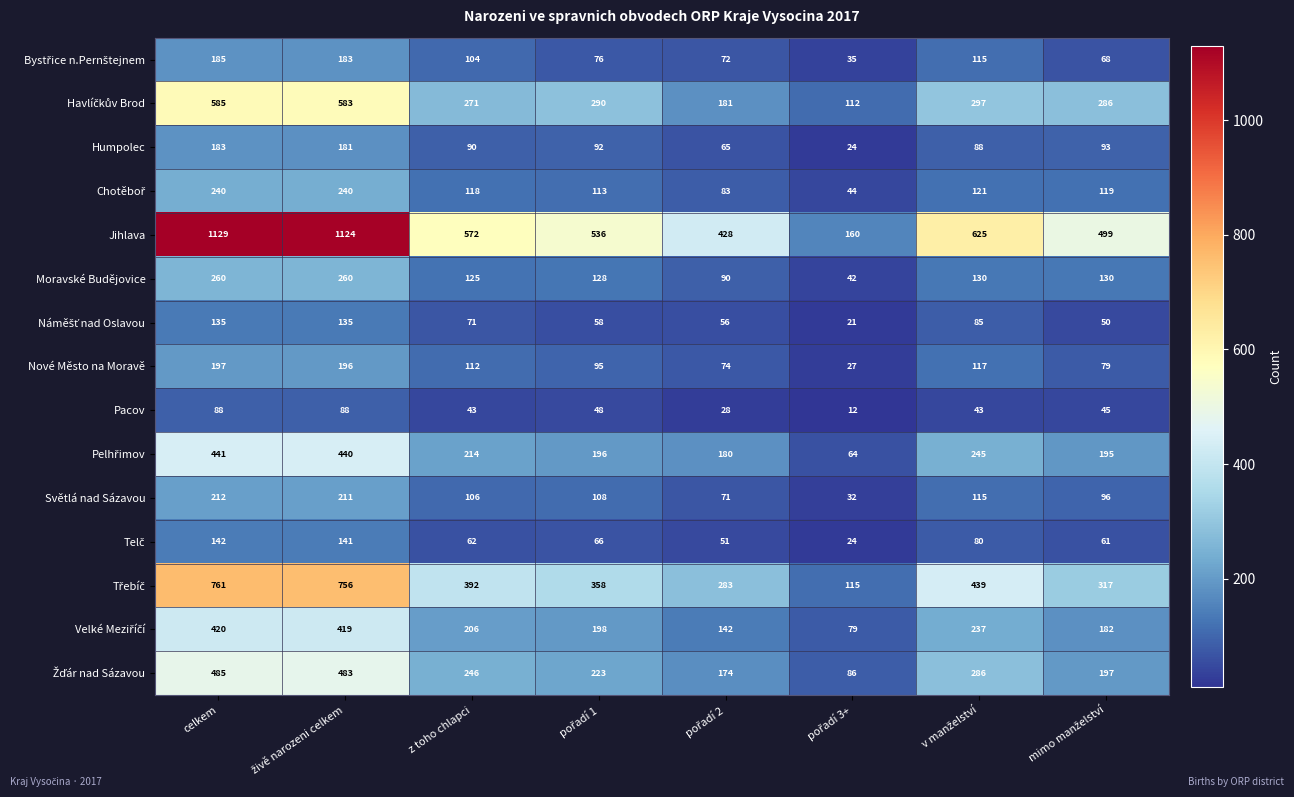

At which category does the chart reach its peak across all series?

celkem